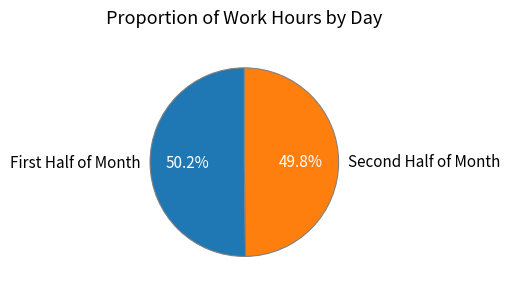

Is there any slice that represents more than half of the pie?

Yes